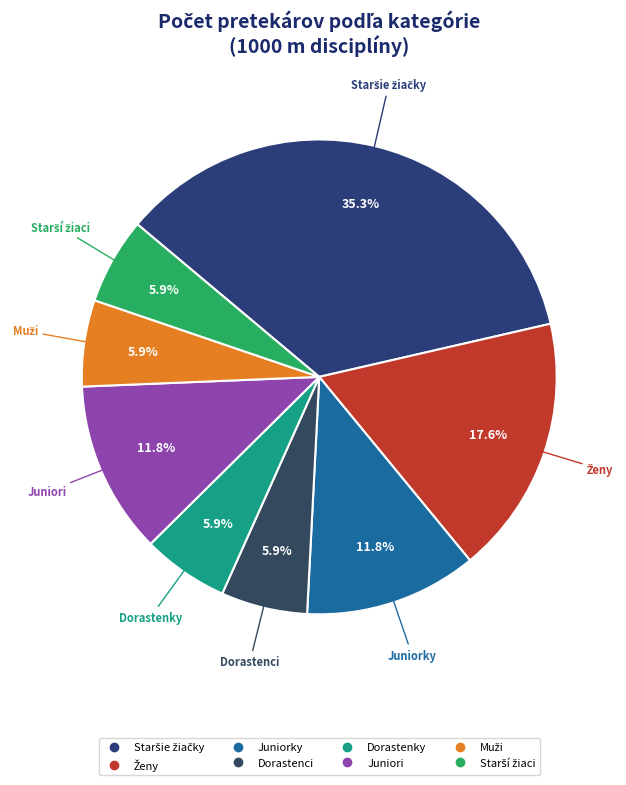

How much of the chart is everything except Dorastenky?

94.1%